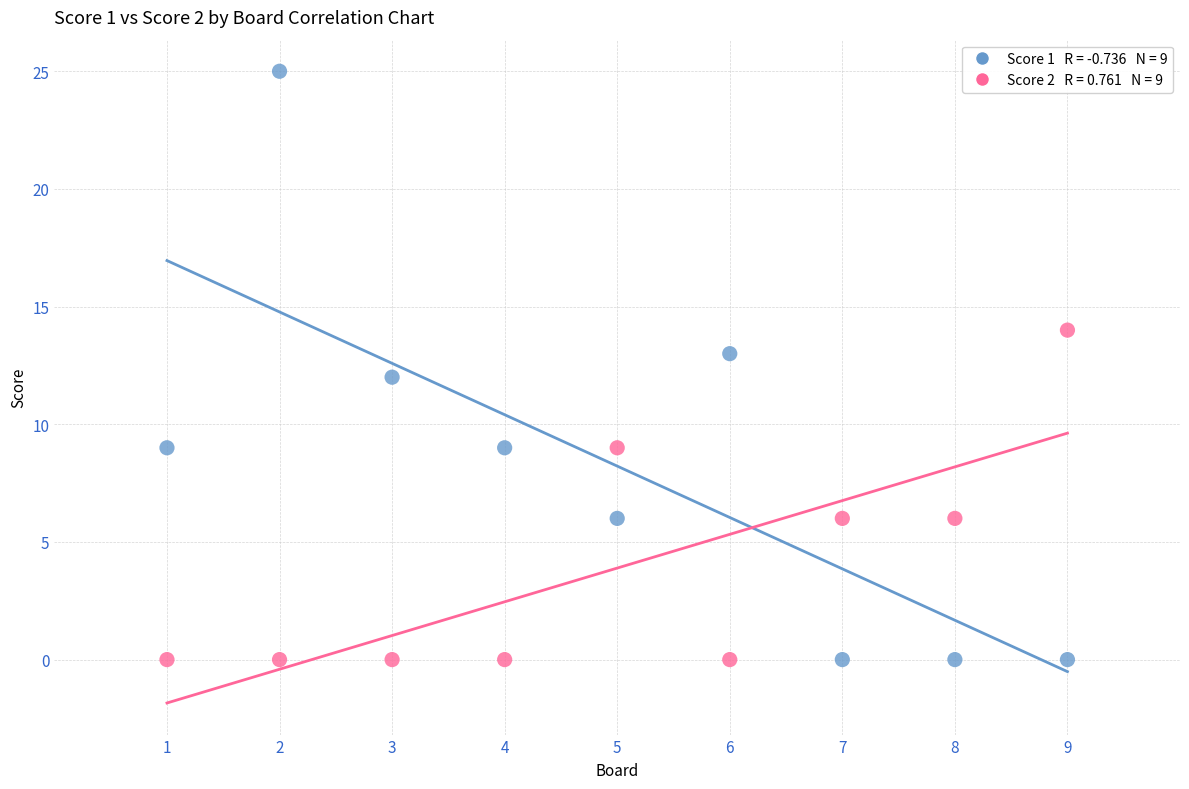

Across all data points, what is the range of X values (max minus min)?

8